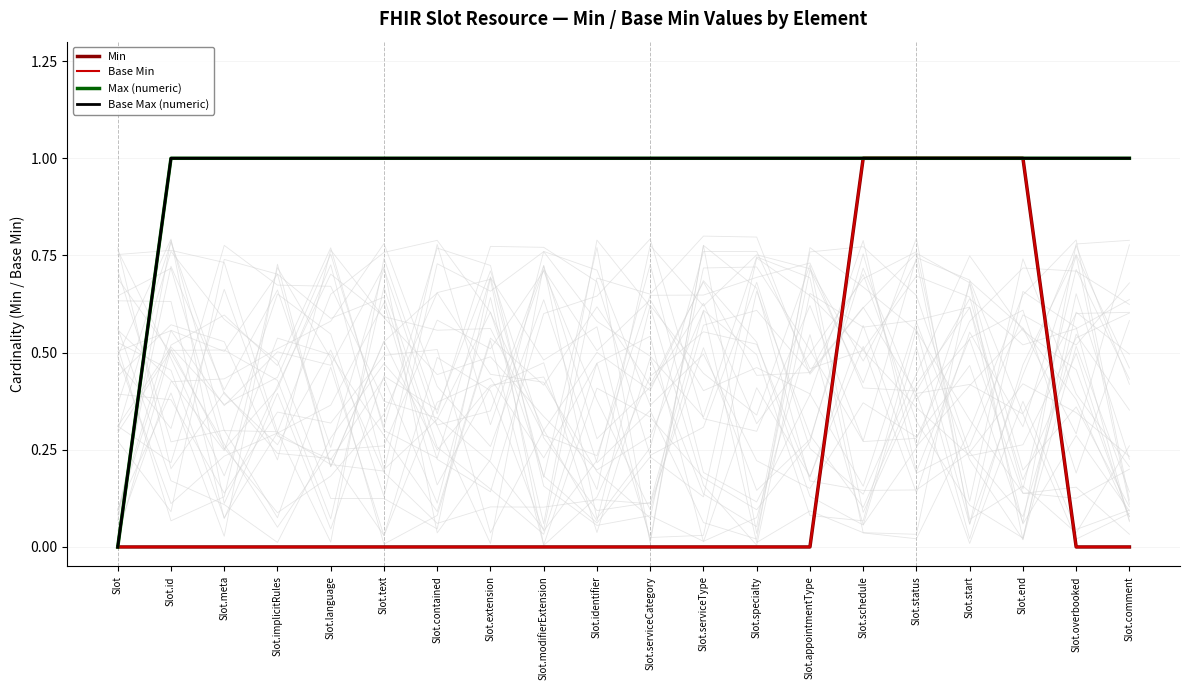

True or false: Base Max (numeric) and Base Min intersect in this chart.

False